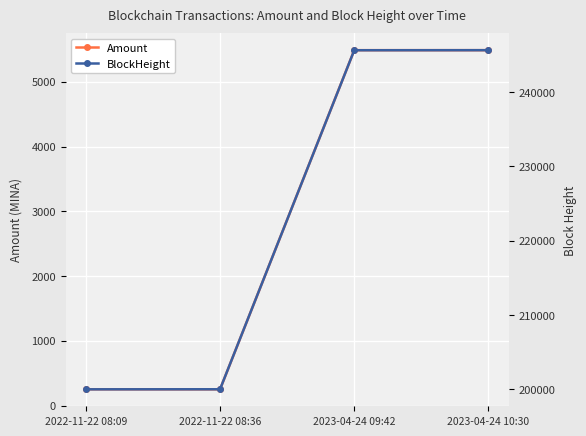

True or false: Amount has more than 2 interior local peaks.

False